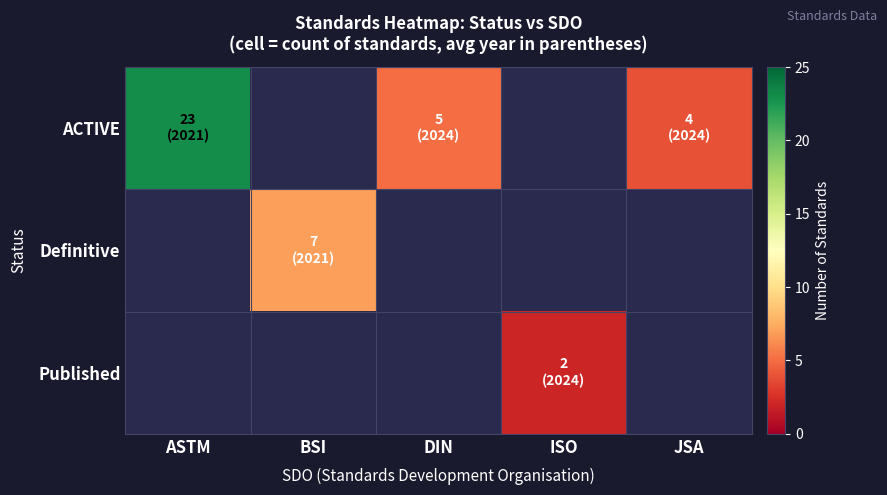

What is the difference between the highest and lowest values at BSI?

7